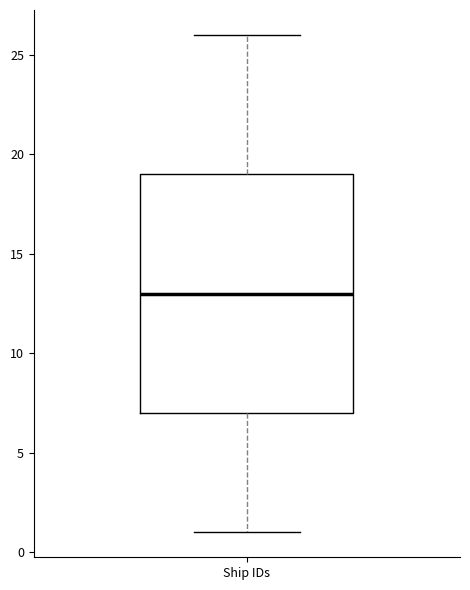

Read this box plot against the y-axis: the position of the median line, the range covered by the box, and the ends of both whiskers. The values are not printed on the chart, so give them approximately, as read against the axis.

median 13, box 7 to 19, whiskers 1 to 26